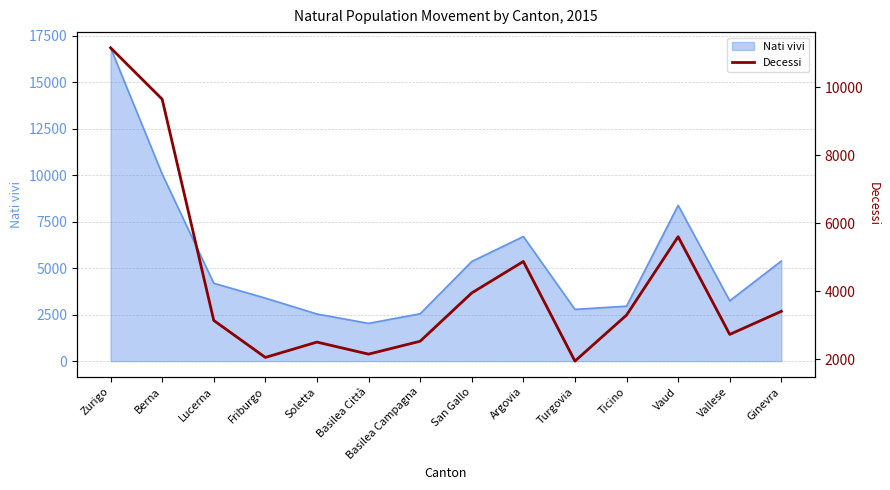

True or false: Nati vivi has a value of 3247 at Vallese.

True